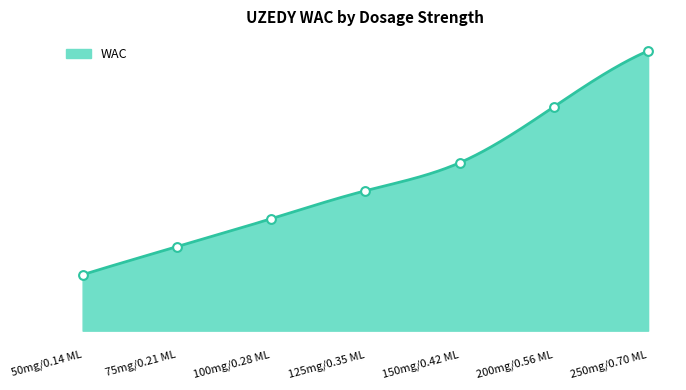

Approximately how many times larger is the value at 100mg/0.28 ML compared to 150mg/0.42 ML?

0.7